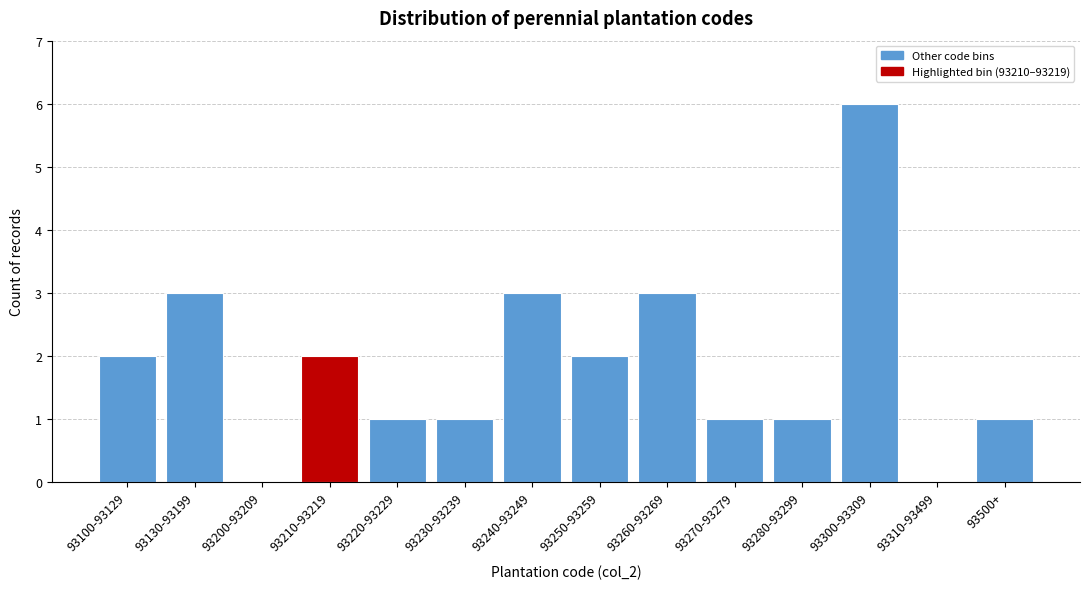

Reading left to right, extract all data points from this chart.

93100-93129=2	93130-93199=3	93200-93209=0	93210-93219=2	93220-93229=1	93230-93239=1	93240-93249=3	93250-93259=2	93260-93269=3	93270-93279=1	93280-93299=1	93300-93309=6	93310-93499=0	93500+=1